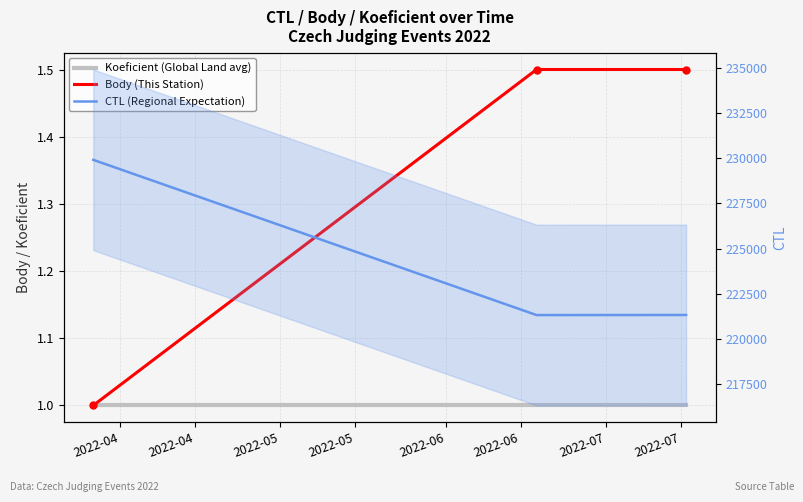

What is the sum of all Koeficient (Global Land avg) values?

3.0